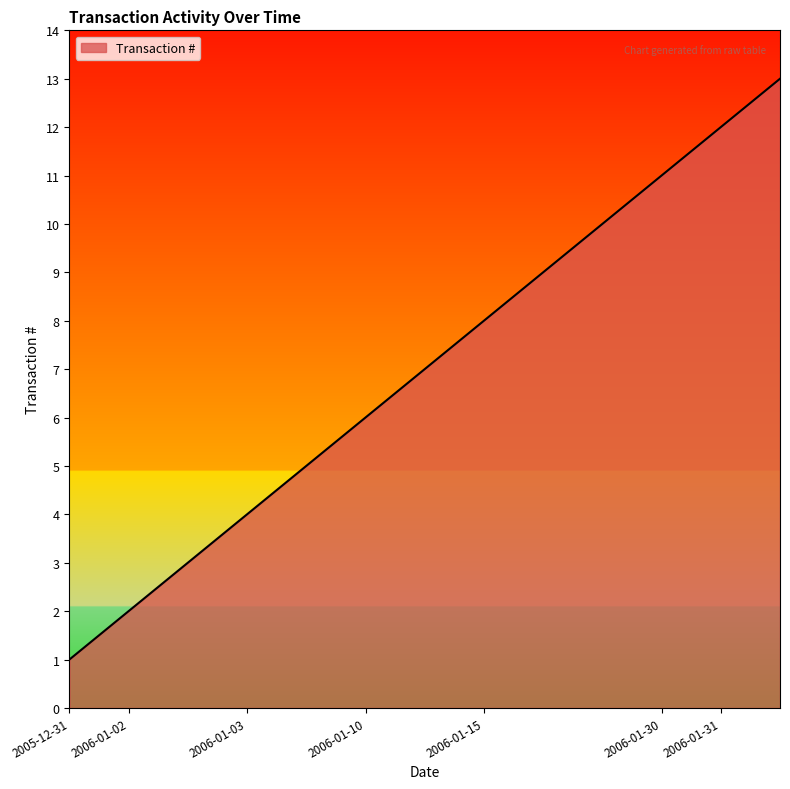

What is the maximum value shown in the chart?

13